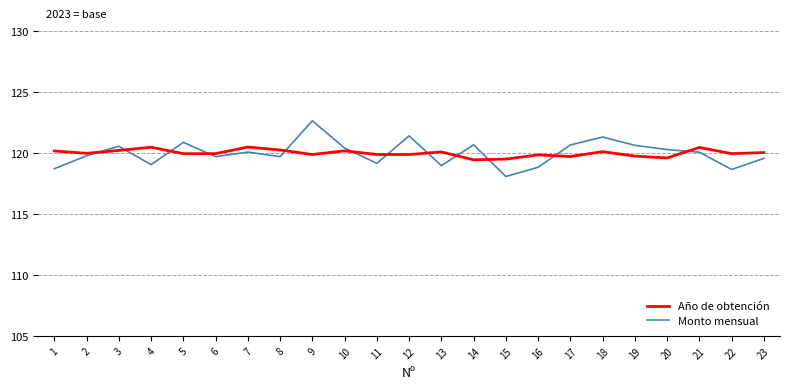

How many distinct data groups are displayed?

2